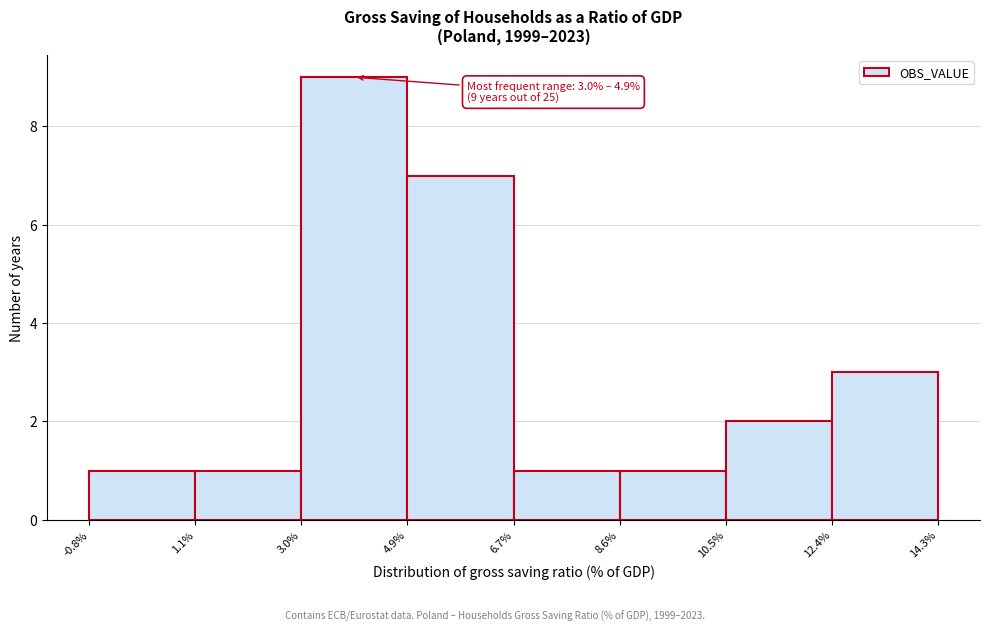

Which range on the x-axis has the tallest bar?

3.0% to 4.9%